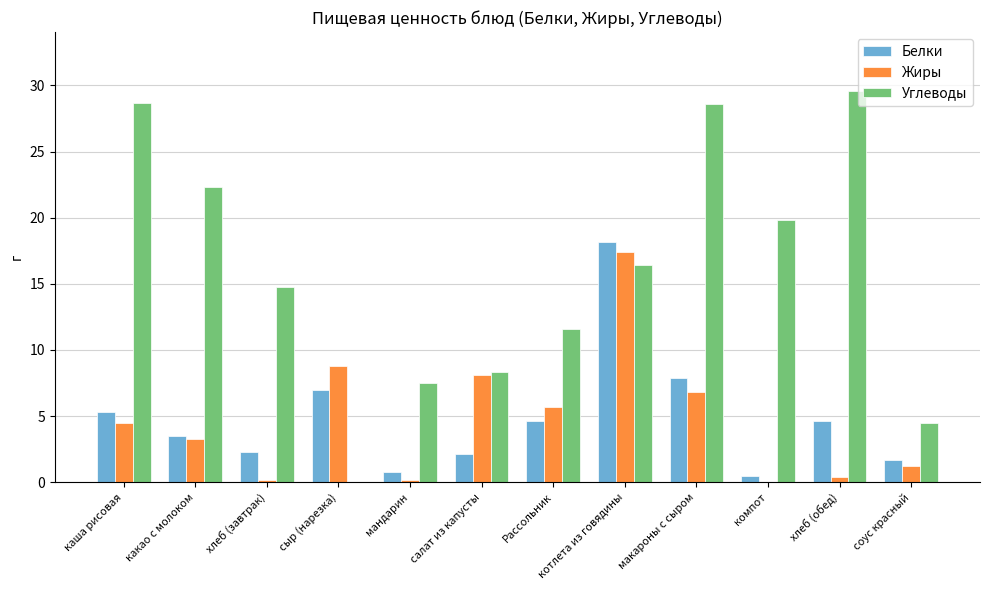

How many groups of bars are there?

12